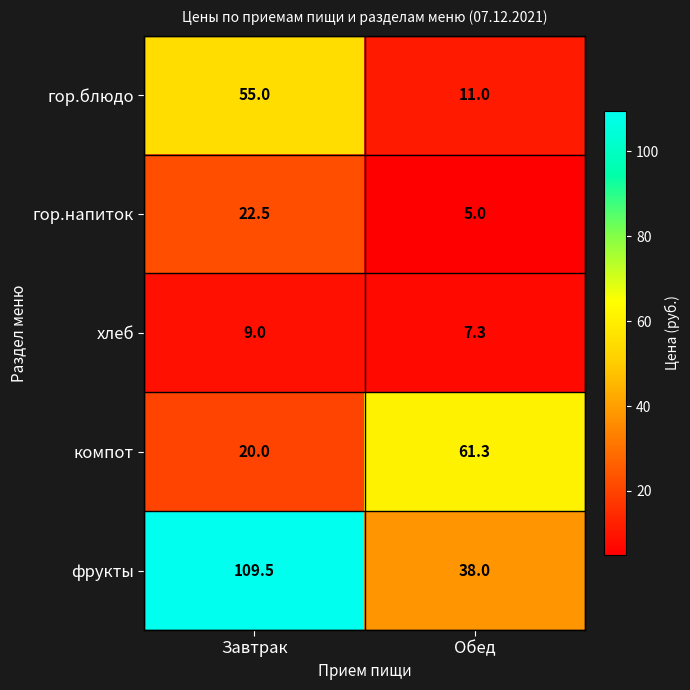

Reading left to right, extract all data points from this chart.

гор.блюдо: Завтрак=55.0	Обед=11.0
гор.напиток: Завтрак=22.5	Обед=5.0
хлеб: Завтрак=9.0	Обед=7.3
компот: Завтрак=20.0	Обед=61.3
фрукты: Завтрак=109.5	Обед=38.0